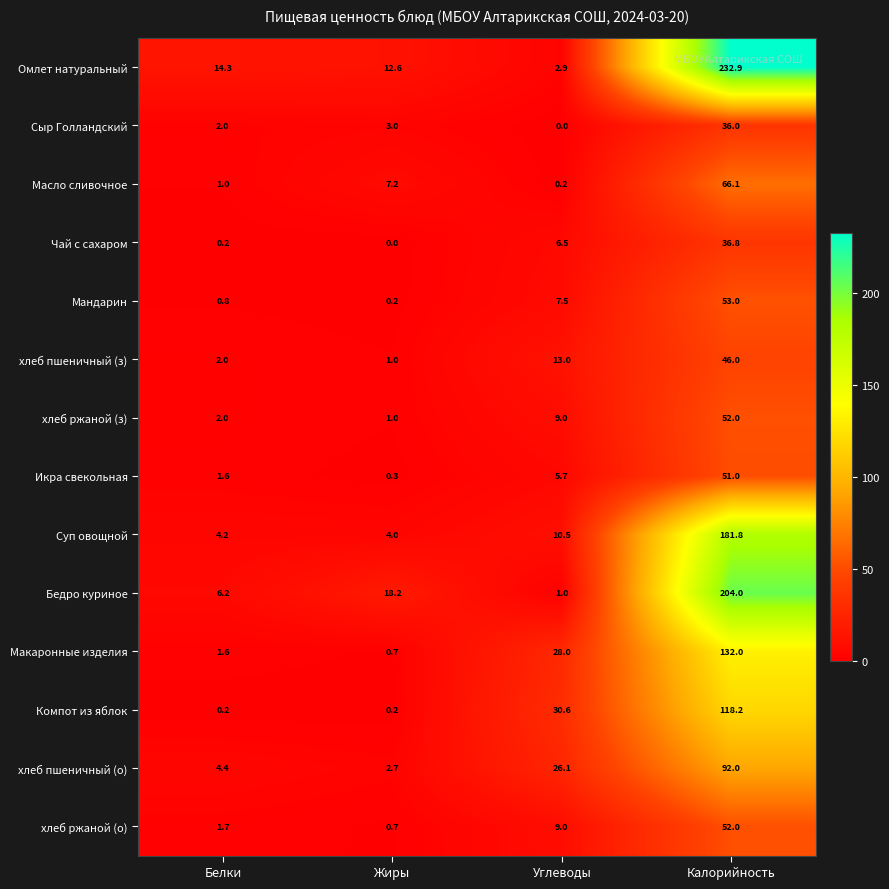

At which category is the sum across all series the highest?

Калорийность